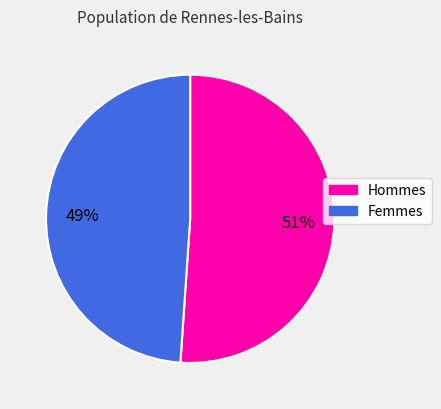

How many segments does this pie chart have?

2